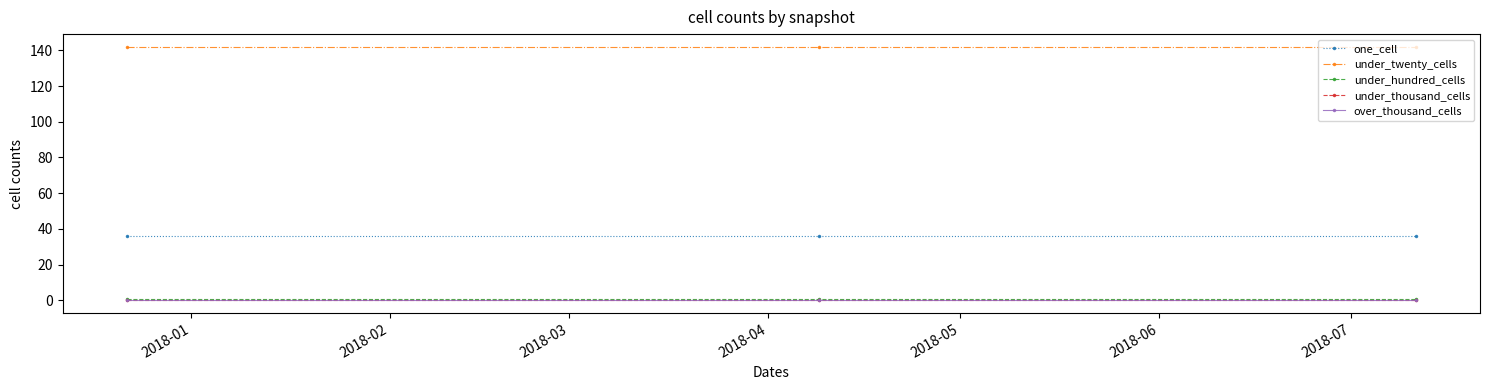

What is the maximum value for under_twenty_cells?

142